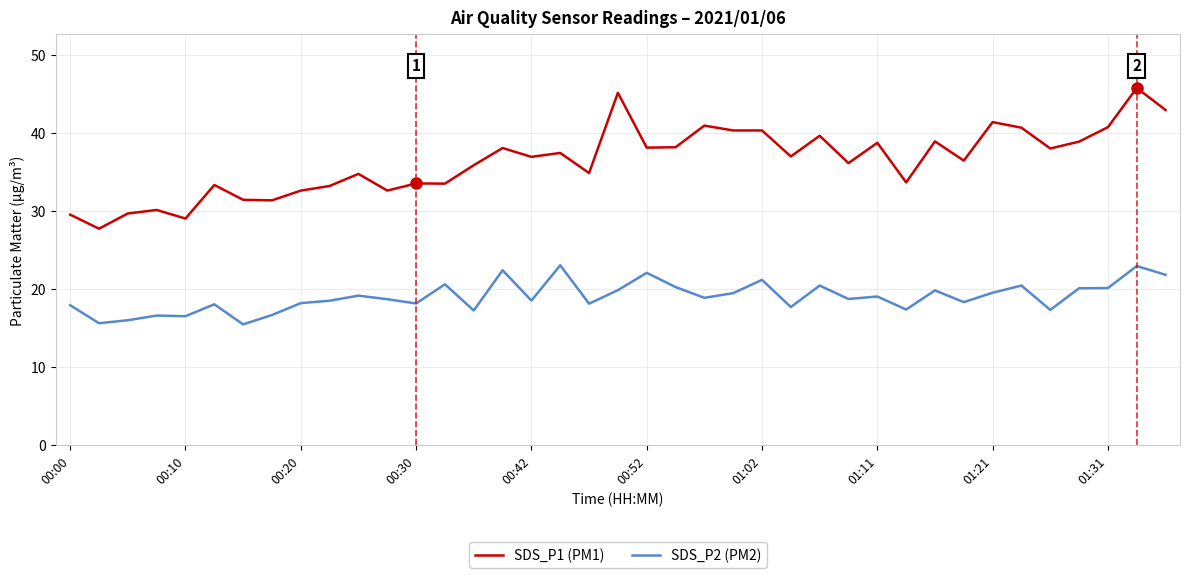

True or false: SDS_P1 (PM1) and SDS_P2 (PM2) intersect in this chart.

False